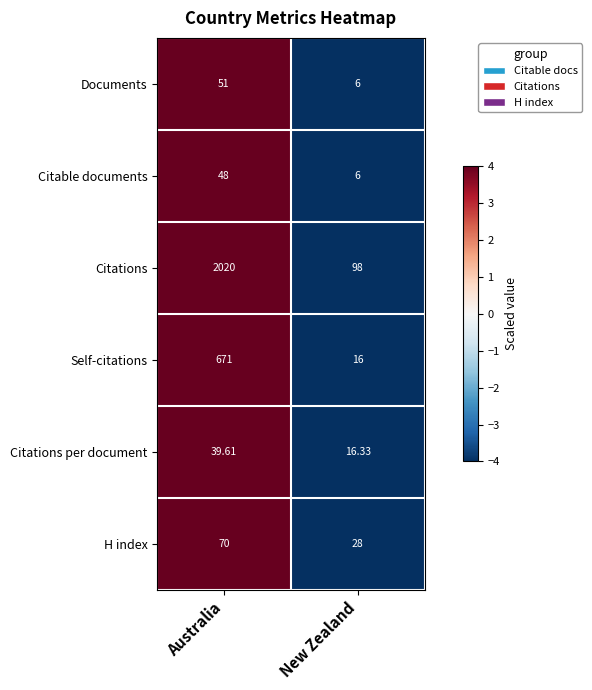

Which category has the highest value in the H index series?

Australia